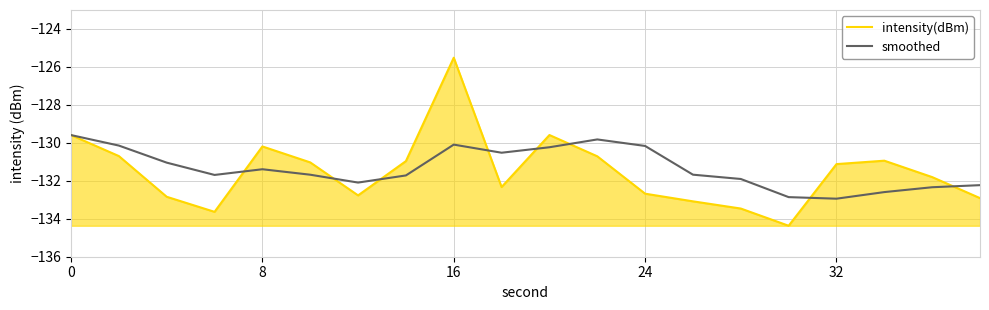

Rank the series by their maximum value, from highest to lowest.

intensity(dBm), smoothed